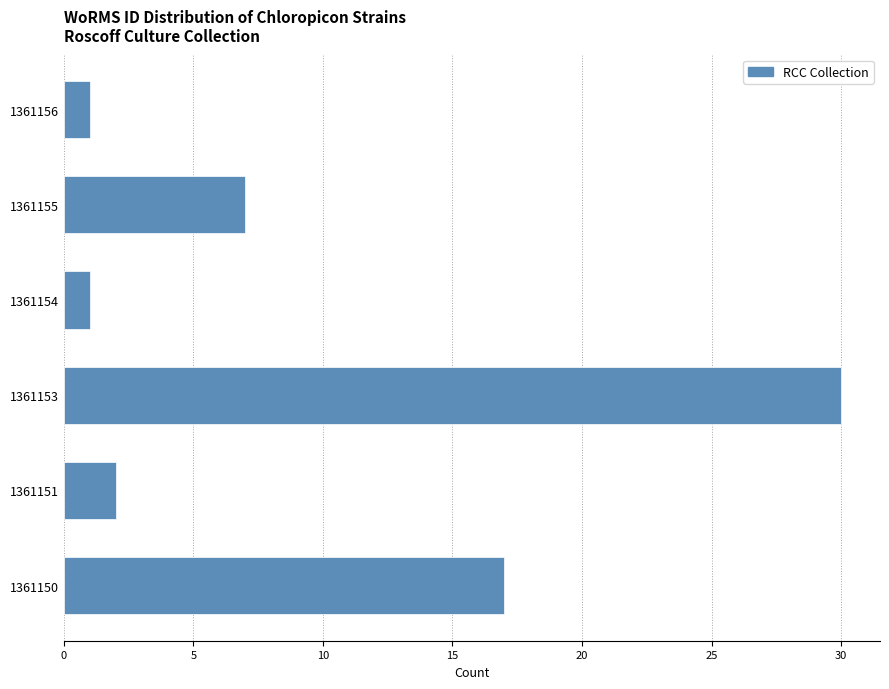

Reading bottom to top, extract all data points from this chart.

17	2	30	1	7	1